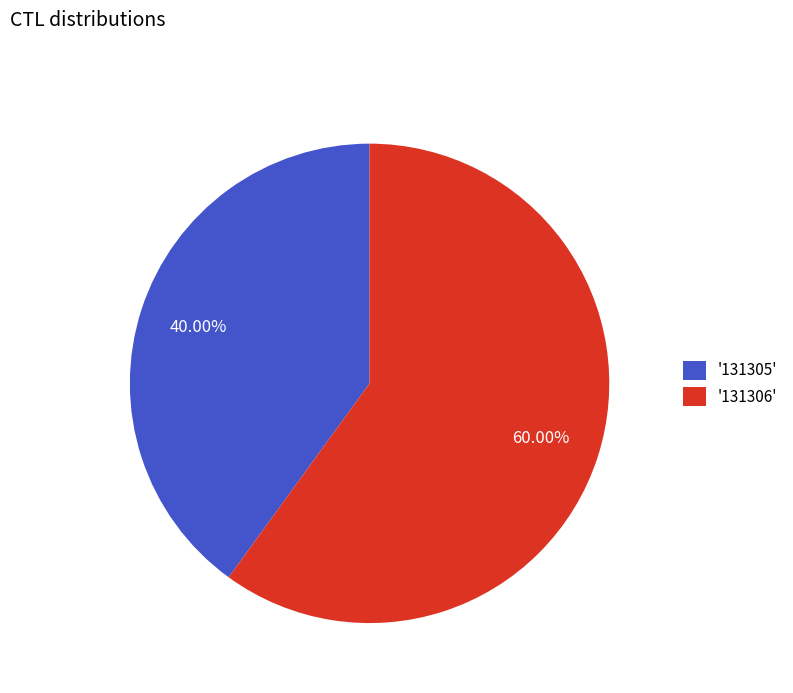

Is '131306' the majority of the pie?

Yes